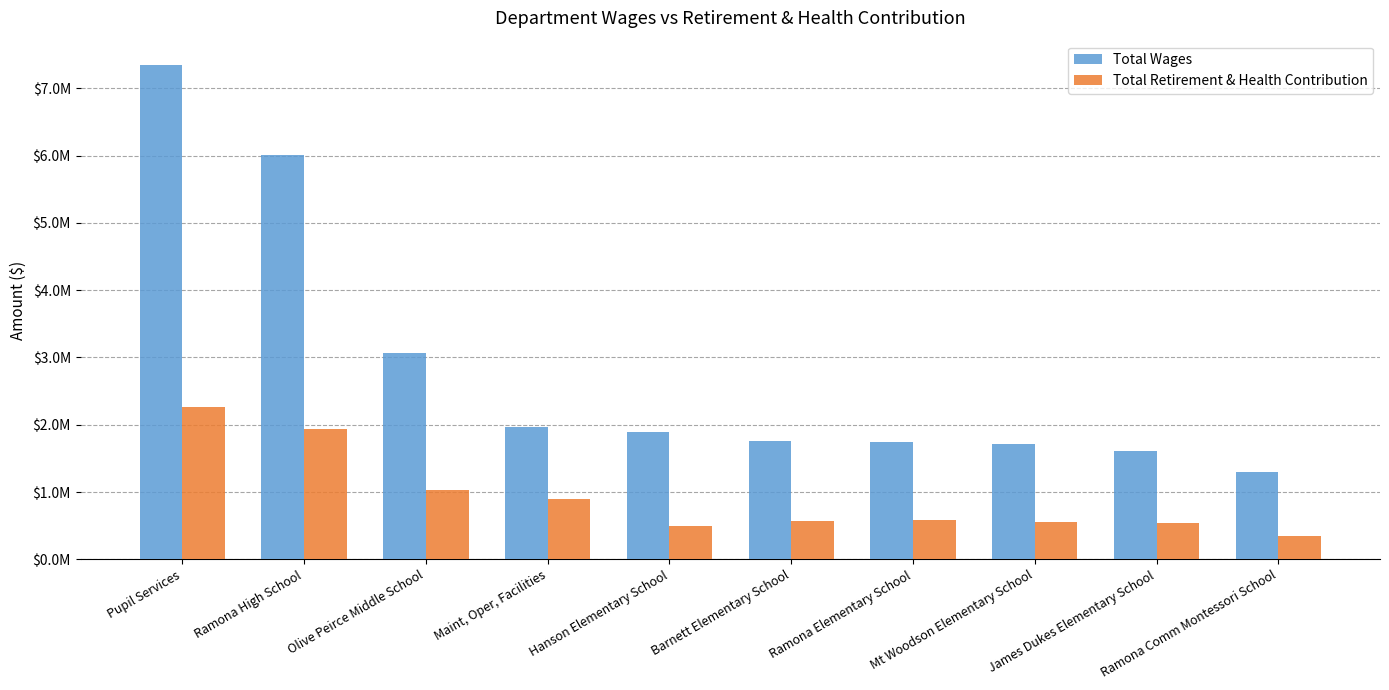

What position from the right is Pupil Services?

10